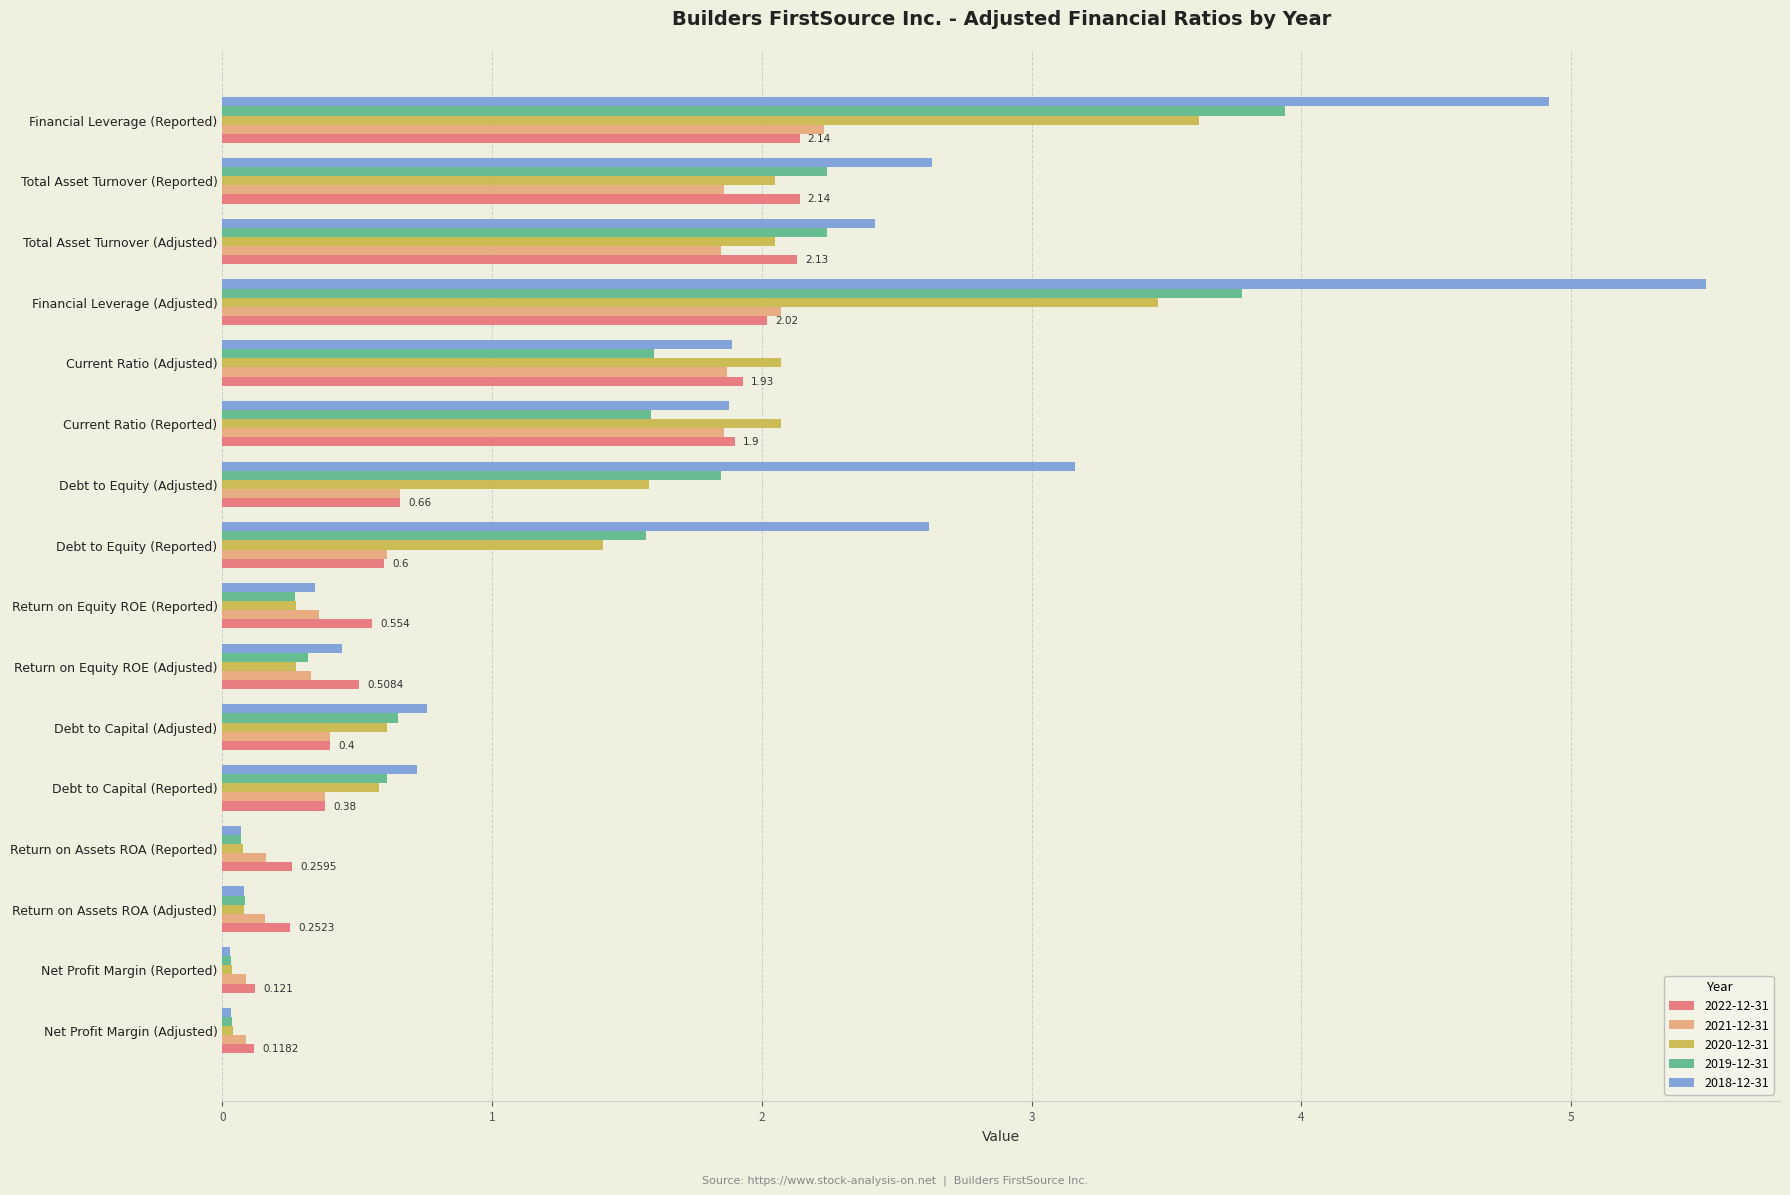

Which category has the highest value in the 2021-12-31 series?

Financial Leverage (Reported)